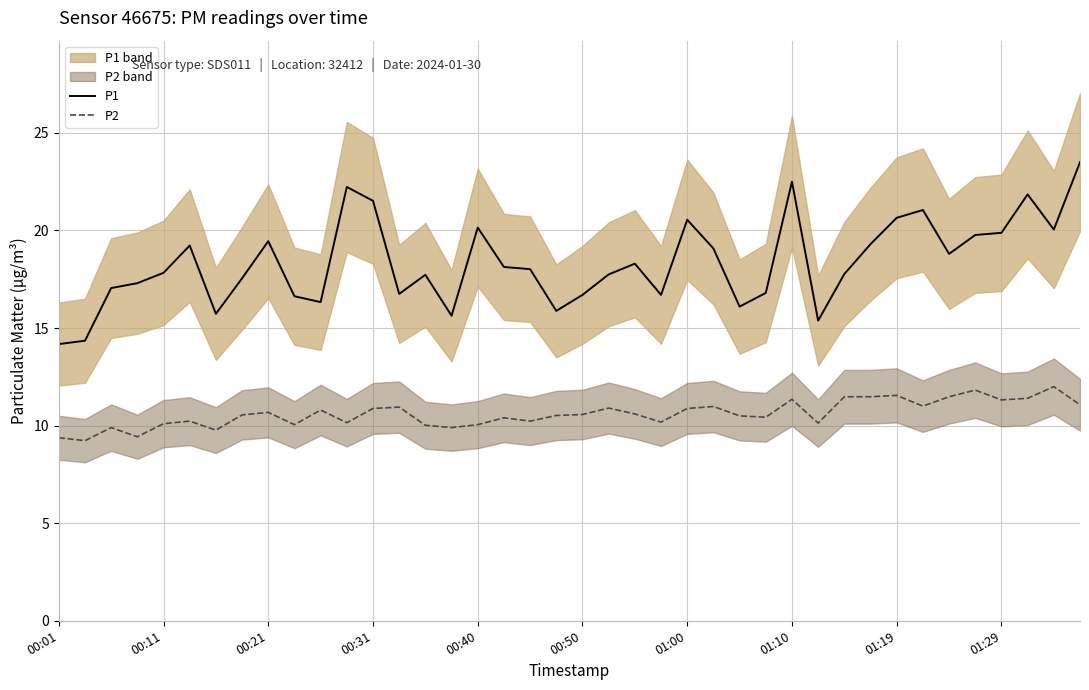

Reading left to right, extract all data points from this chart.

P1: 14.2	14.3	17.1	17.3	17.8	19.2	15.7	17.6	19.4	16.6	16.3	22.2	21.5	16.8	17.7	15.6	20.1	18.1	18.0	15.9	16.7	17.8	18.3	16.7	20.6	19.1	16.1	16.8	22.5	15.4	17.8	19.3	20.6	21.1	18.8	19.8	19.9	21.9	20.1	23.5
P2: 9.4	9.2	9.9	9.4	10.1	10.2	9.8	10.6	10.7	10.1	10.8	10.2	10.9	10.9	10.0	9.9	10.1	10.4	10.2	10.5	10.6	10.9	10.6	10.2	10.9	11.0	10.5	10.4	11.3	10.1	11.5	11.5	11.6	11.0	11.5	11.8	11.3	11.4	12.0	11.1